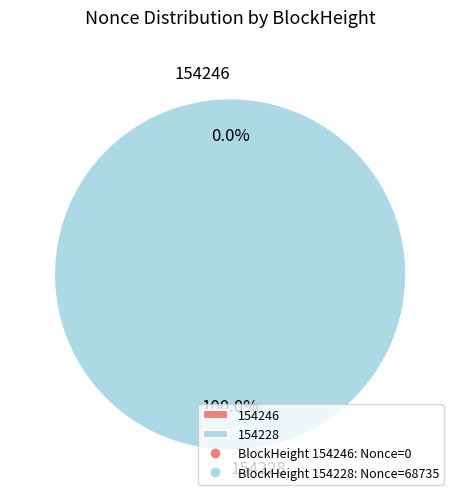

Which slice is the smallest?

154246